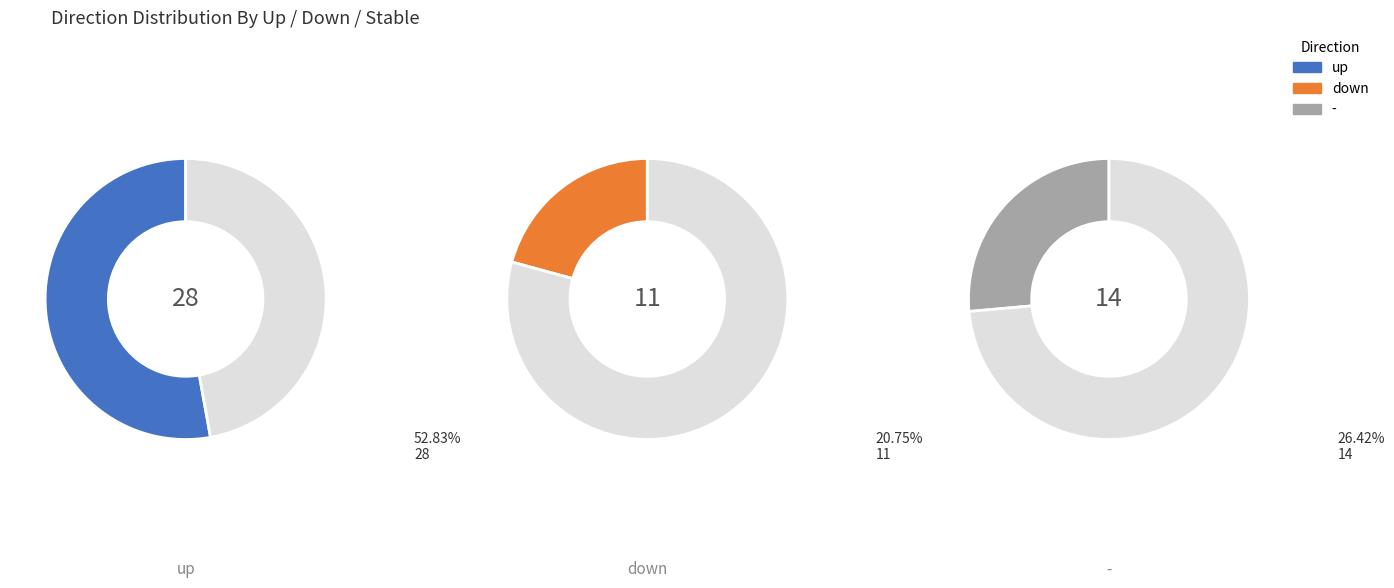

What is the largest slice in the pie chart?

up